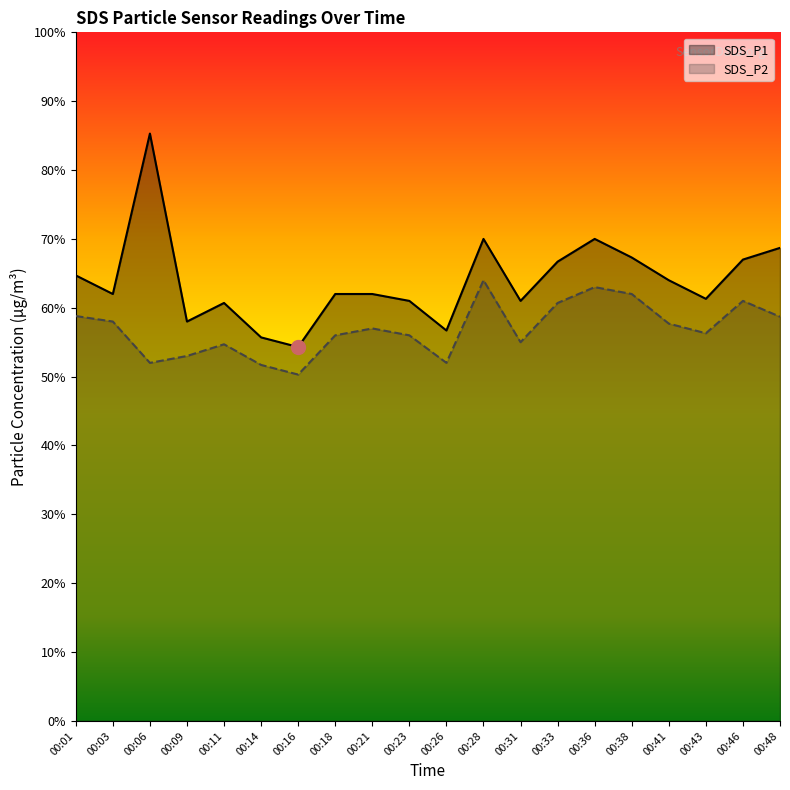

Which series has the largest total across all categories?

SDS_P1